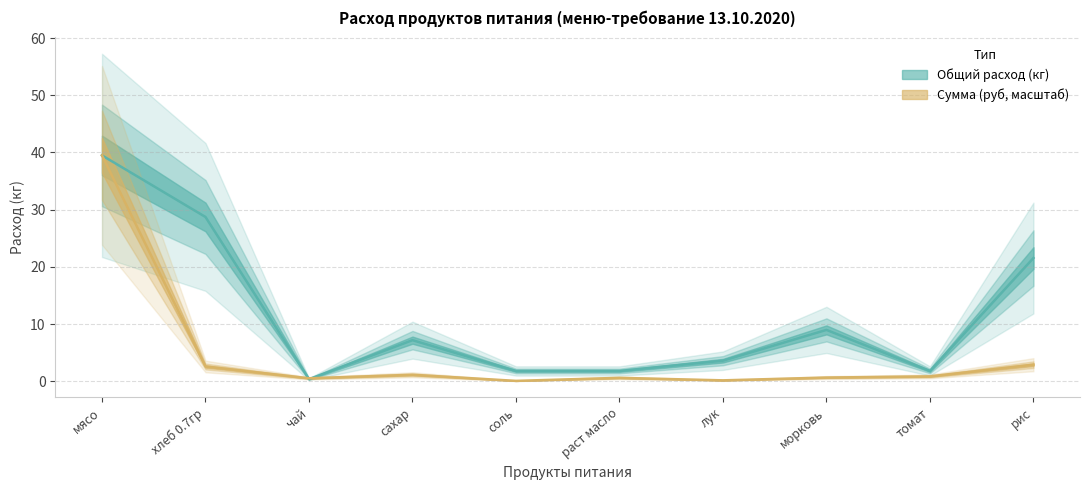

The chart shows a value of 4.9 at лук. True or false?

False